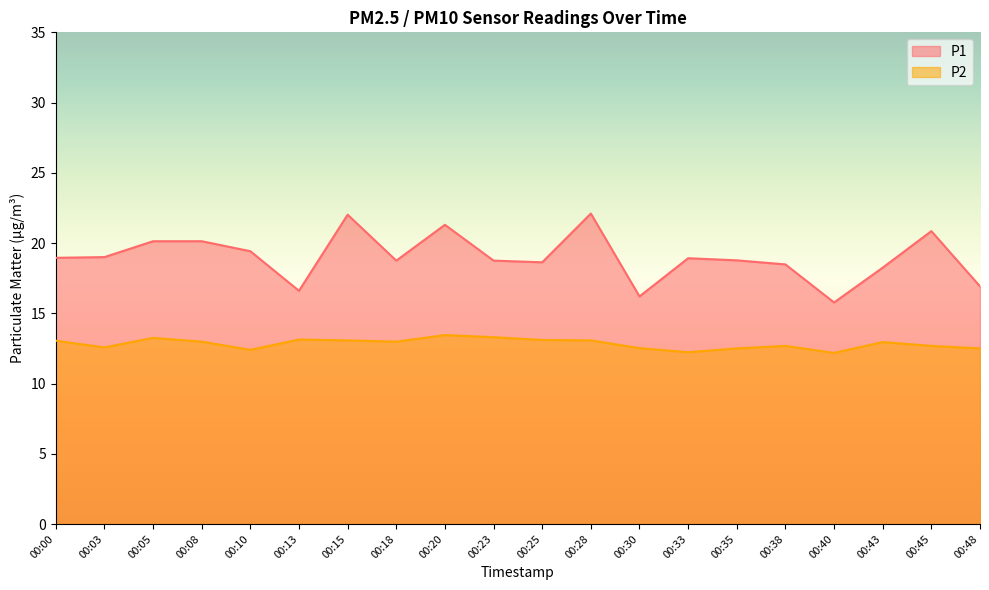

Reading right to left, list all the values displayed in this chart.

P1: 16.9	20.9	18.2	15.8	18.5	18.8	18.9	16.2	22.1	18.6	18.8	21.3	18.8	22.0	16.6	19.4	20.1	20.1	19.0	18.9
P2: 12.5	12.7	12.9	12.2	12.7	12.5	12.2	12.5	13.1	13.1	13.3	13.4	13.0	13.1	13.1	12.4	13.0	13.2	12.6	13.1